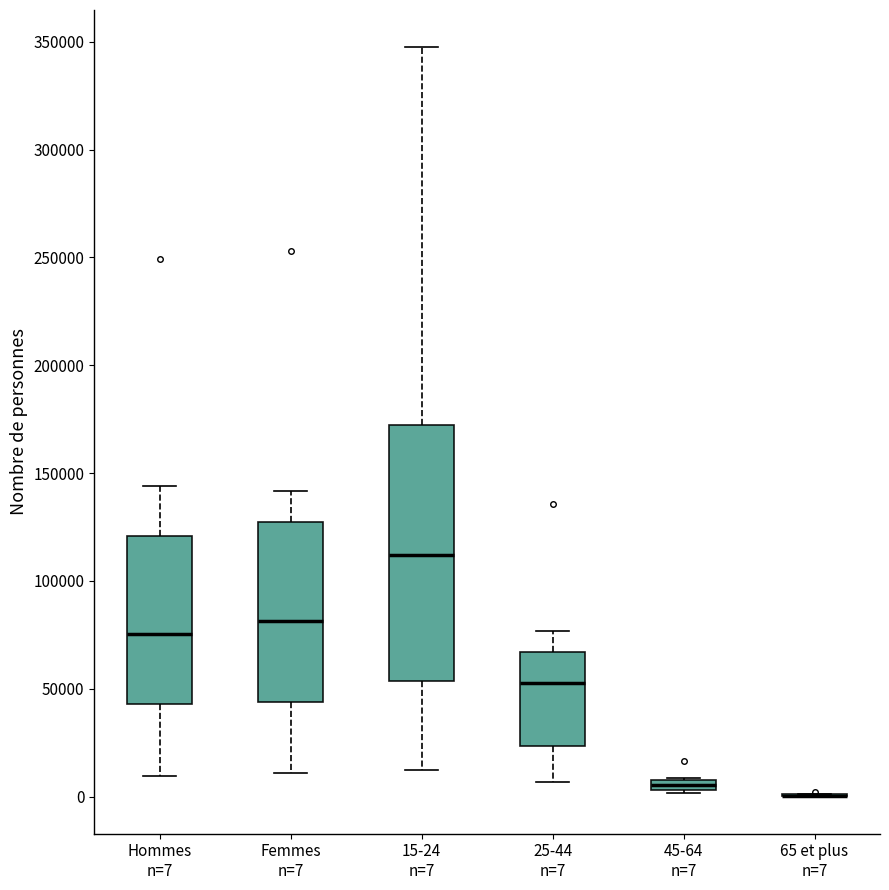

Which box is the tallest, from its lower edge to its upper edge?

15-24 n=7